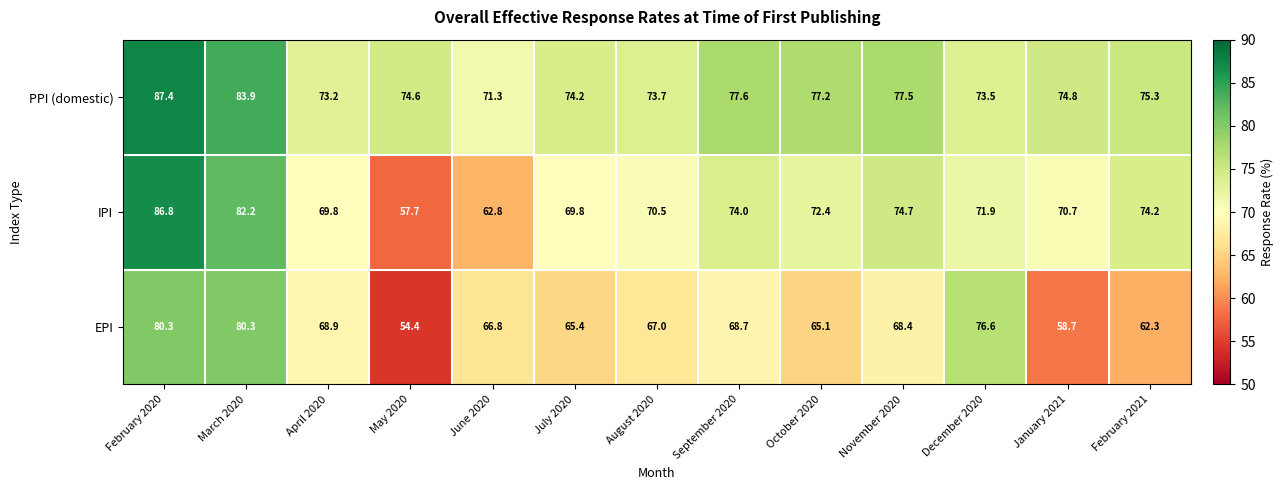

Where is PPI (domestic) nearest to the value 79?

September 2020